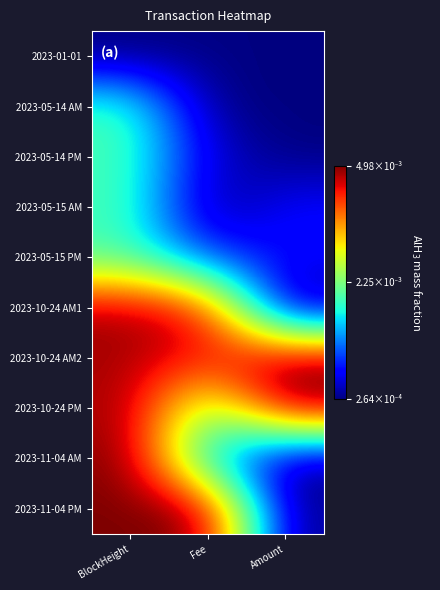

Between Amount and Fee, which is larger?

Fee